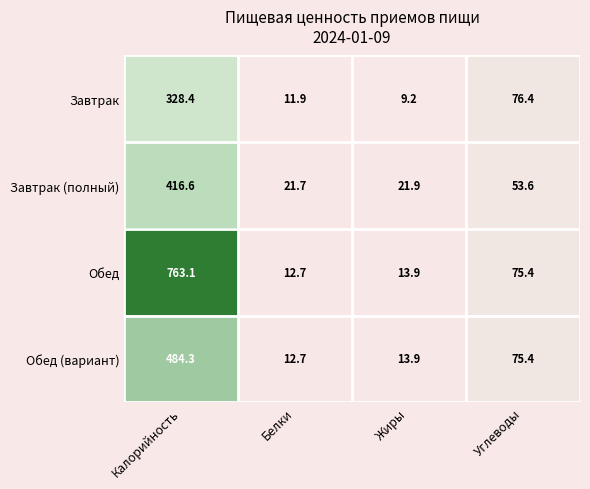

Which series has the widest spread of values?

Обед